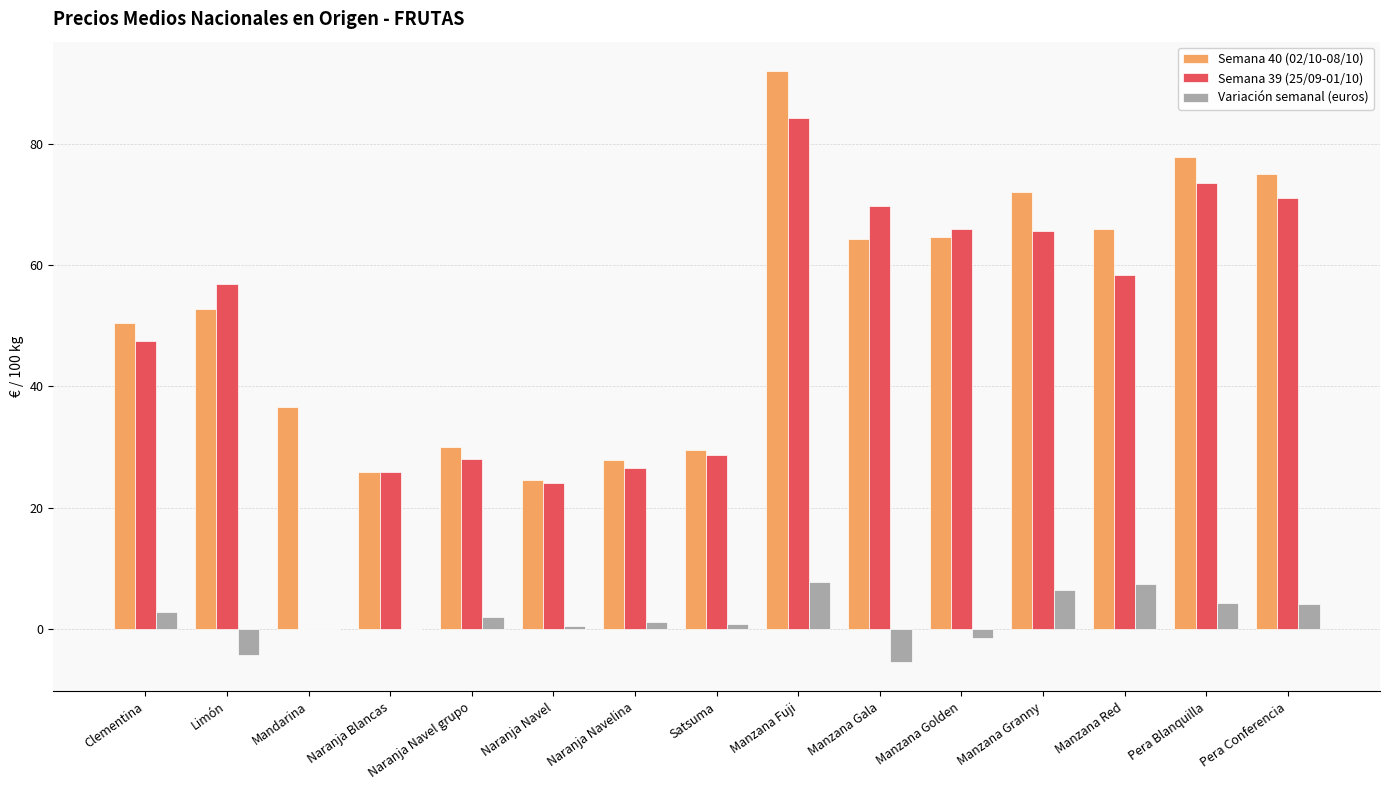

Is it true that Semana 40 (02/10-08/10) equals 27.8 at Naranja Navelina?

True